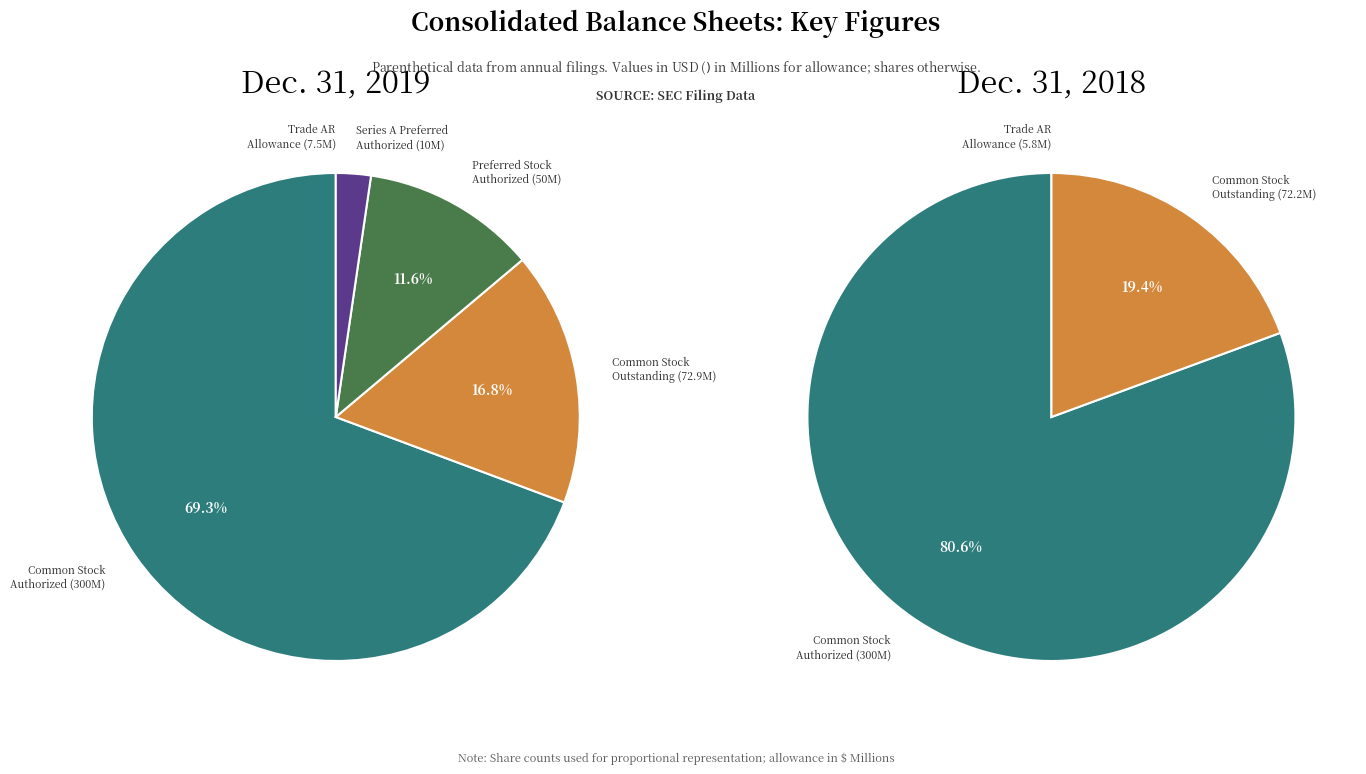

To the nearest percent, what percentage of the pie is Common stock authorized (shares)?

81%